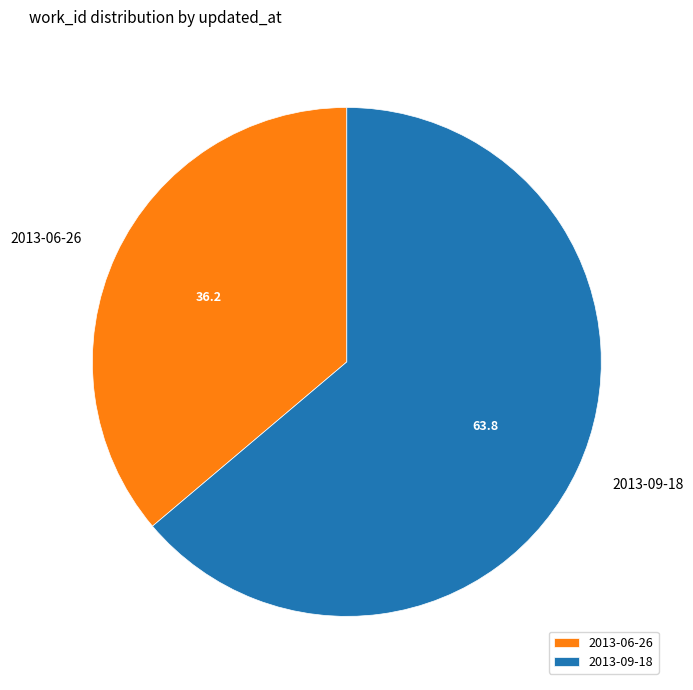

Rank the categories by value from highest to lowest.

2013-09-18, 2013-06-26